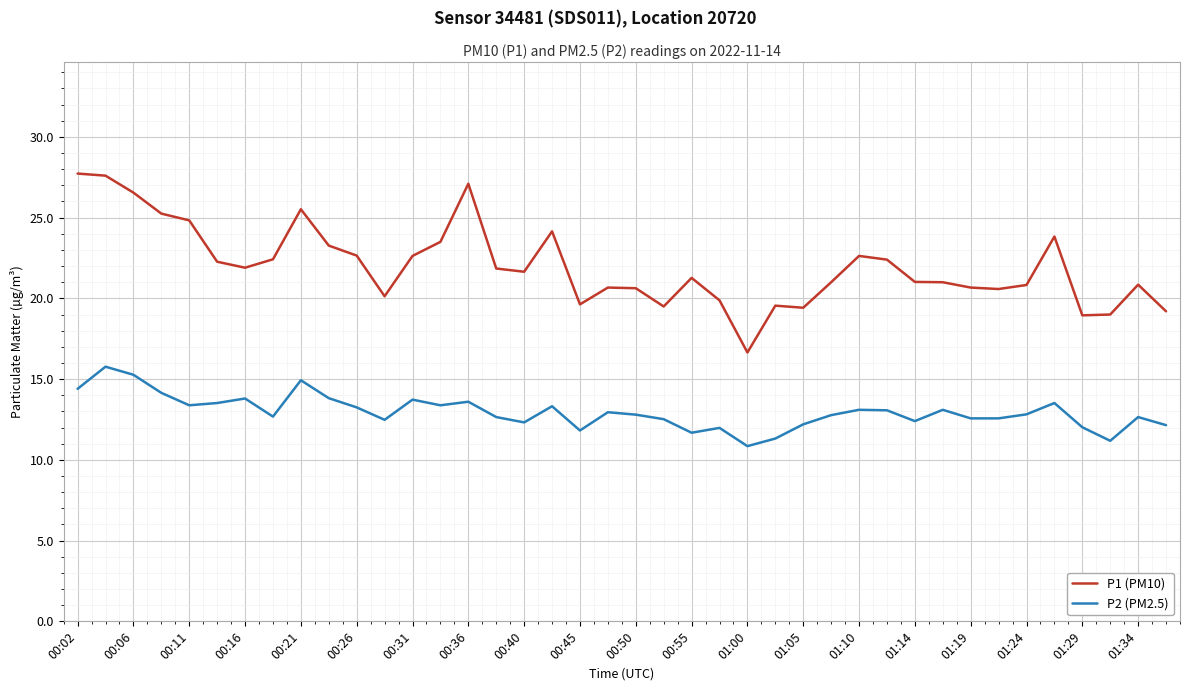

What is the difference between the maximum and minimum values in the P1 (PM10) series?

11.1